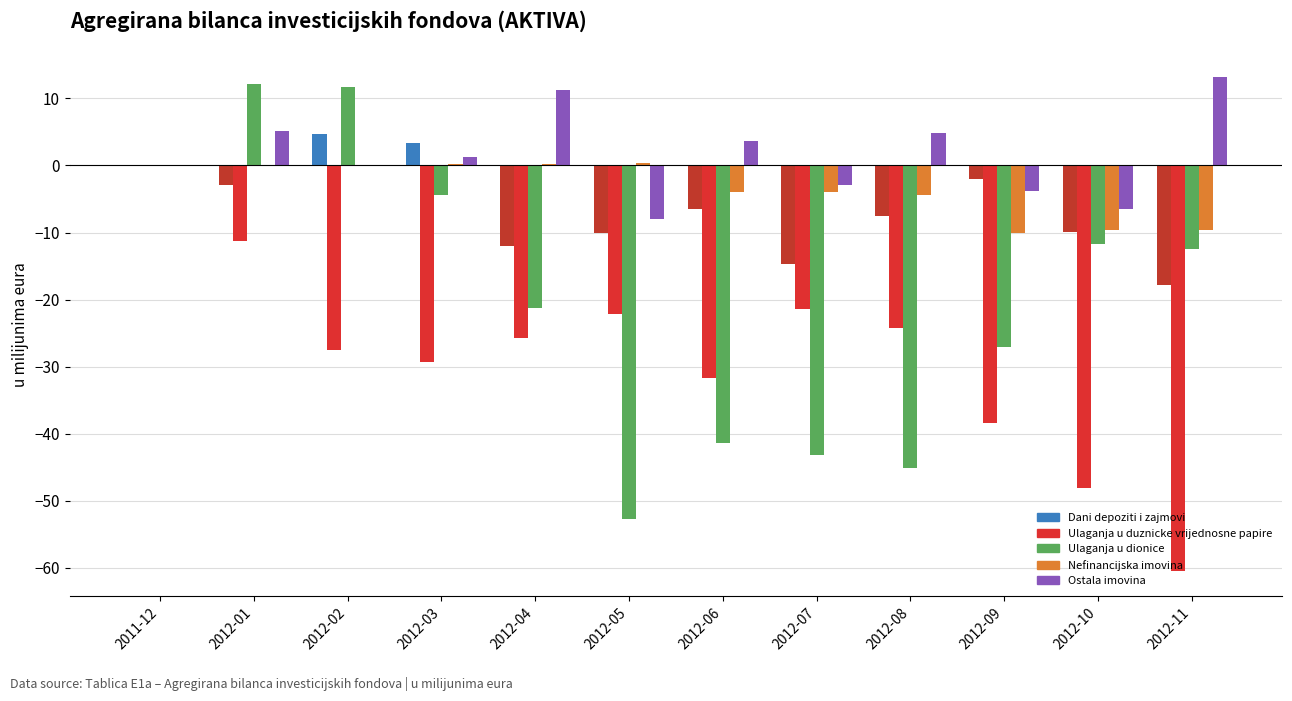

How many data points in Dani depoziti i zajmovi are above -6?

5